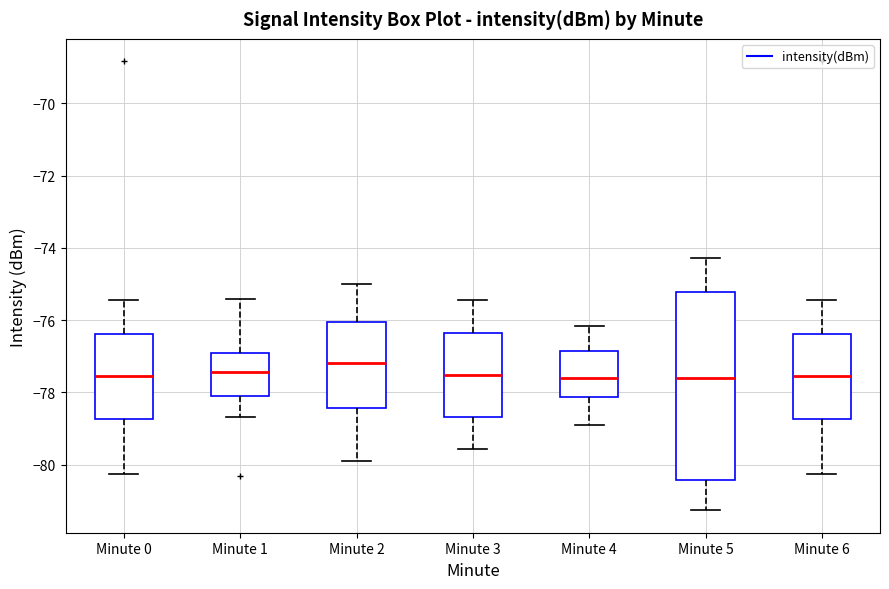

Reading left to right, transcribe this box plot: for each box, give where its median line is, the range the box spans, and where its two whiskers end, as read against the y-axis. The values are not printed on the chart, so give them approximately, as read against the axis.

Minute 0: median -77.6, box -78.8 to -76.4, whiskers -80.2 to -75.4
Minute 1: median -77.4, box -78.0 to -77.0, whiskers -78.6 to -75.4
Minute 2: median -77.2, box -78.4 to -76.0, whiskers -79.8 to -75.0
Minute 3: median -77.6, box -78.6 to -76.4, whiskers -79.6 to -75.4
Minute 4: median -77.6, box -78.2 to -76.8, whiskers -78.8 to -76.2
Minute 5: median -77.6, box -80.4 to -75.2, whiskers -81.2 to -74.2
Minute 6: median -77.6, box -78.8 to -76.4, whiskers -80.2 to -75.4